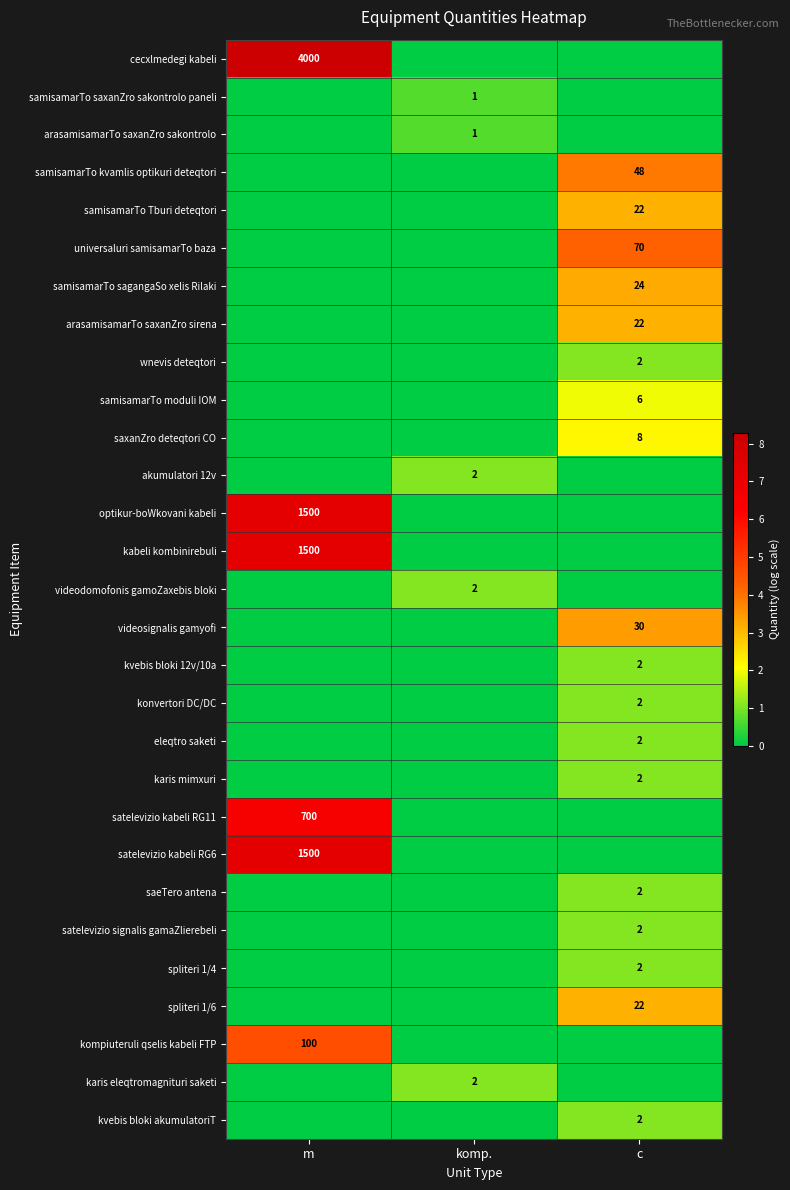

True or false: konvertori DC/DC has a value of 1 at c.

False